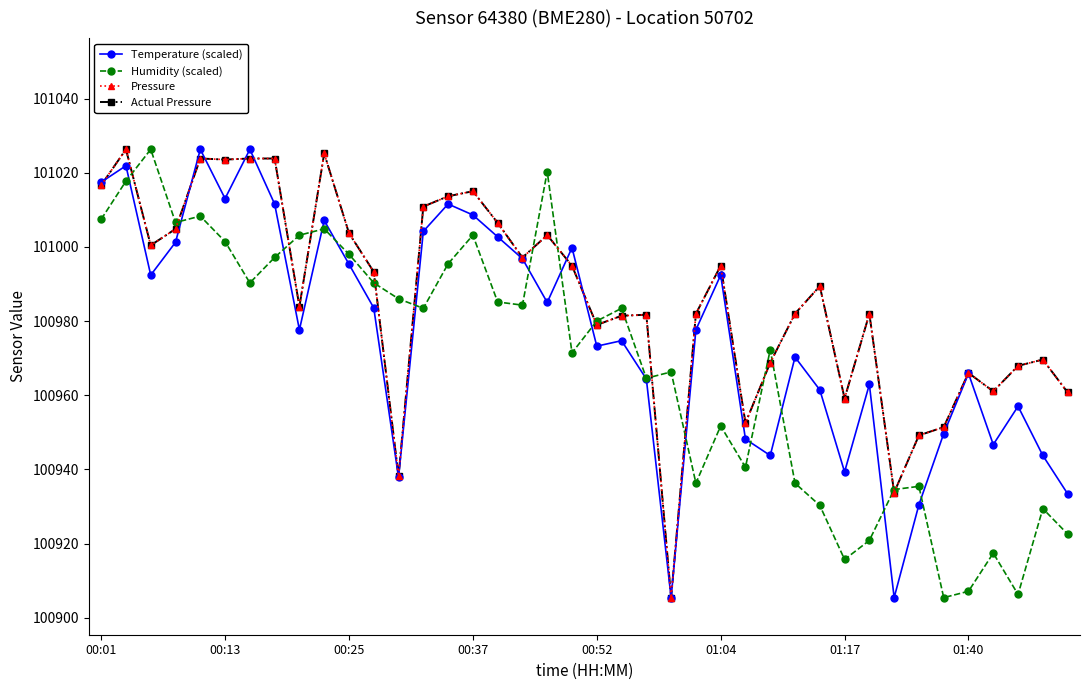

How many lines are shown in the chart?

4